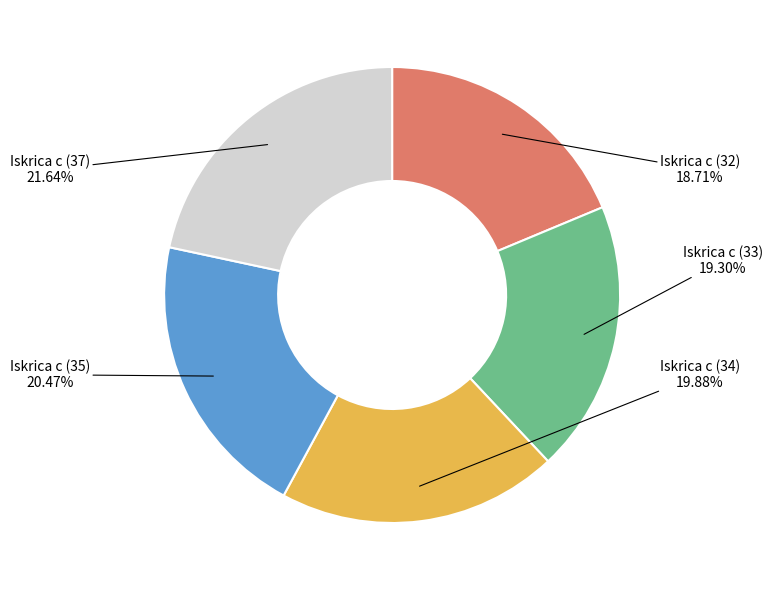

To the nearest percent, what percentage of the pie is Iskrica c (34)?

20%